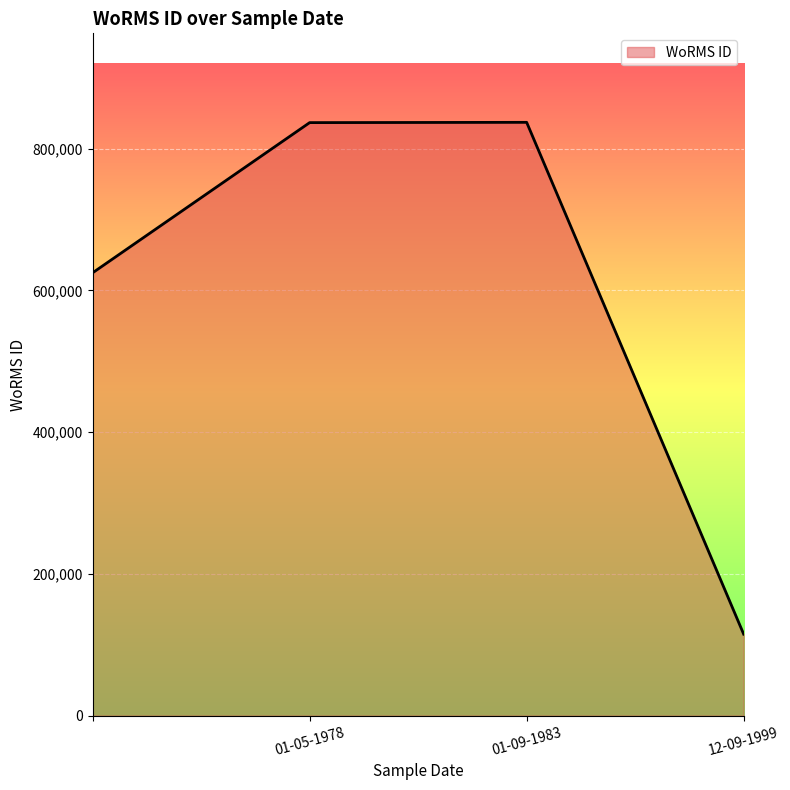

What is the average value?

603545